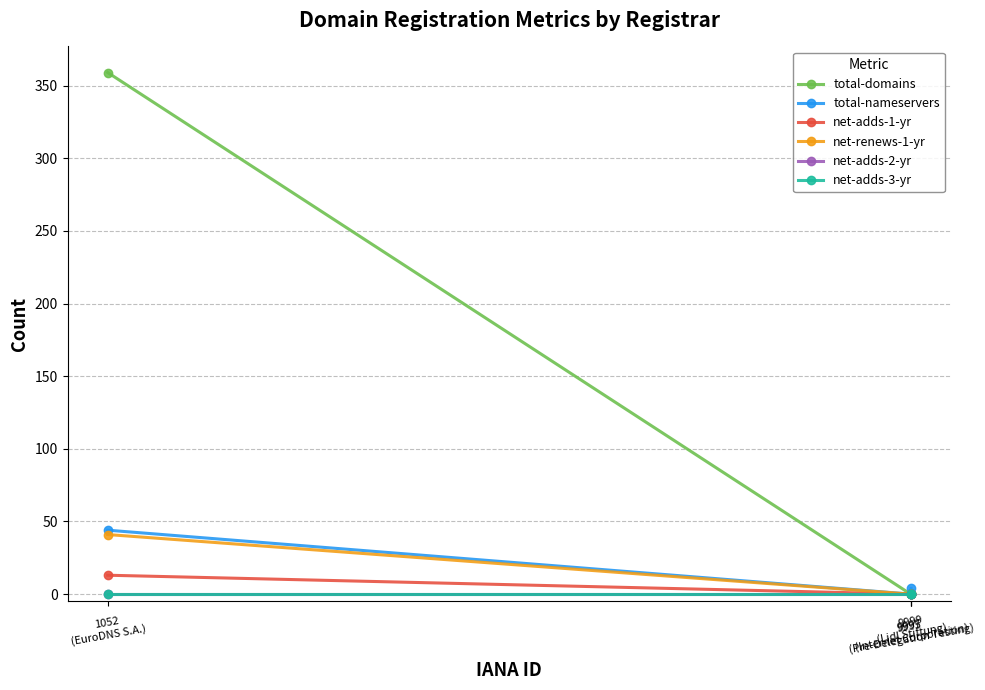

Is this an area chart (filled region under the line)?

No